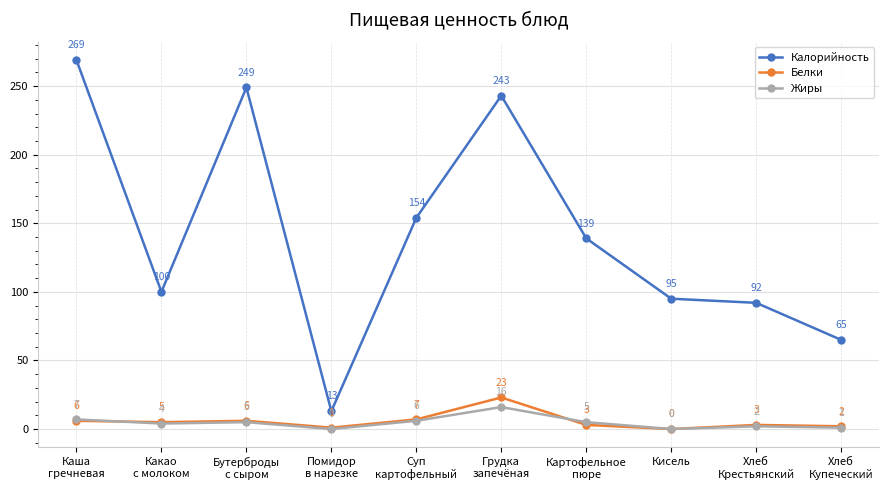

Between Какао
с молоком and Хлеб
Купеческий, which series saw the biggest shift?

Калорийность